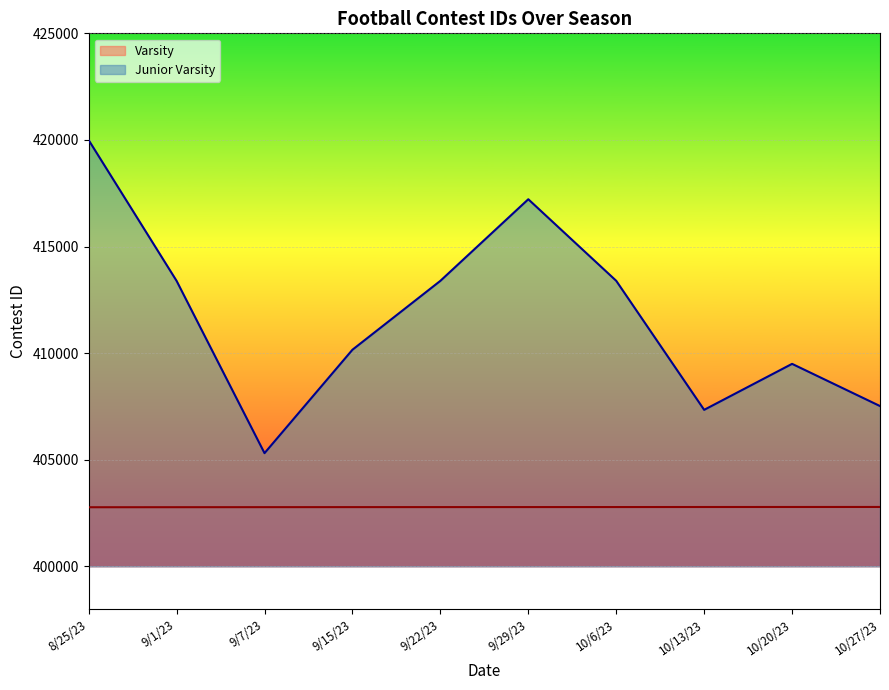

At which category does Junior Varsity reach its first local valley?

9/7/23